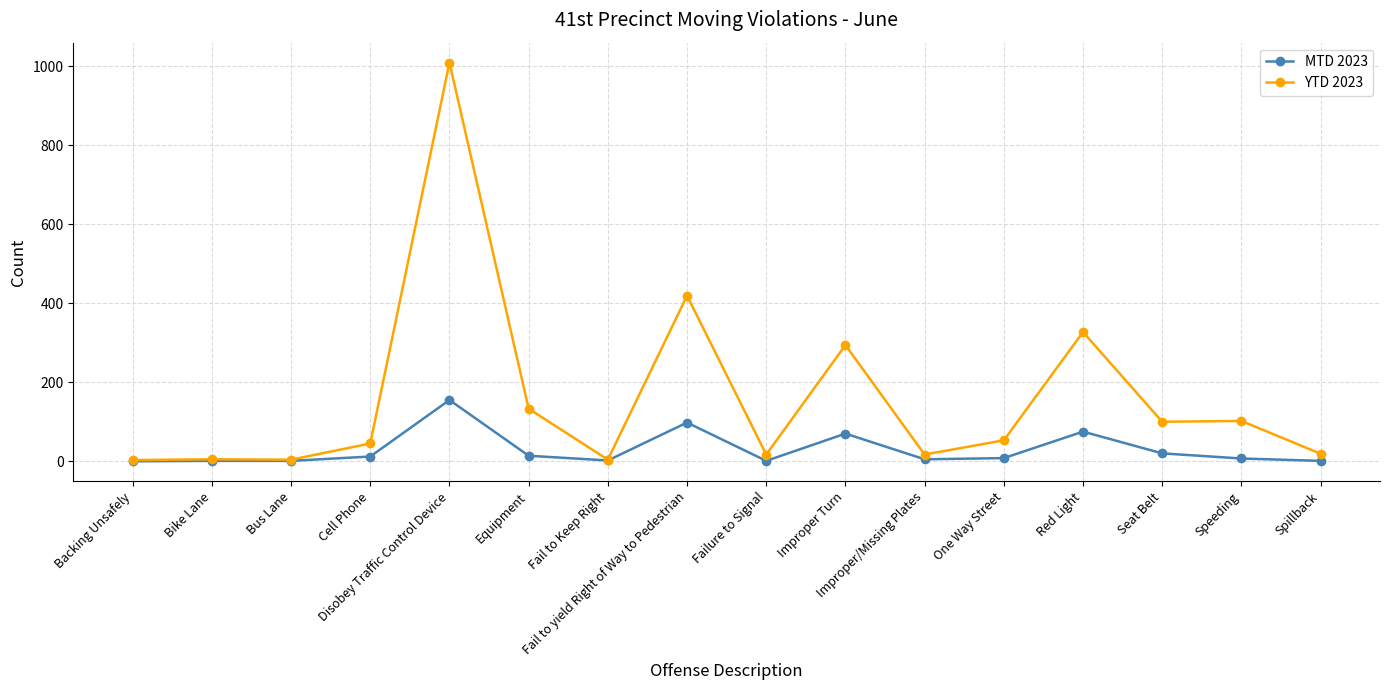

The value of YTD 2023 at Speeding is 102. True or false?

True